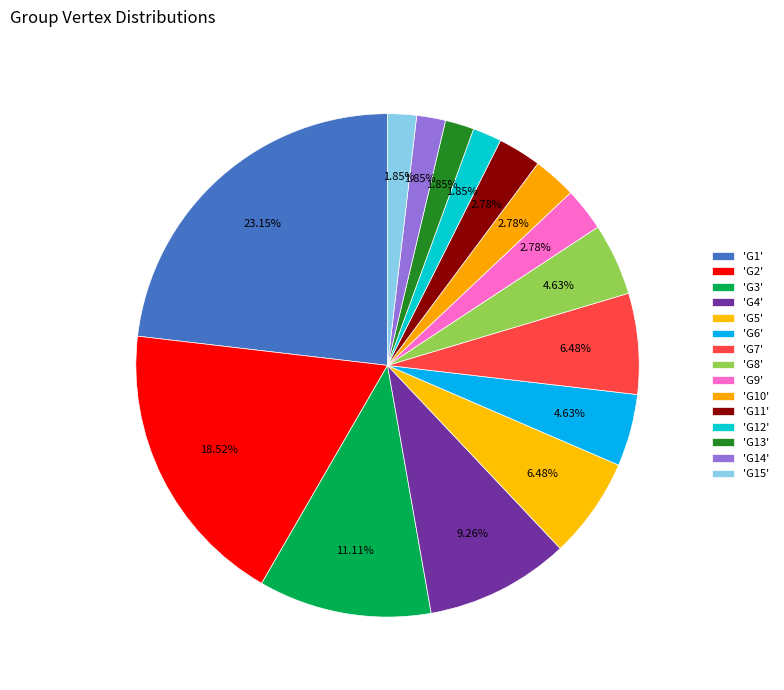

Which category has the smallest portion of the pie?

G12